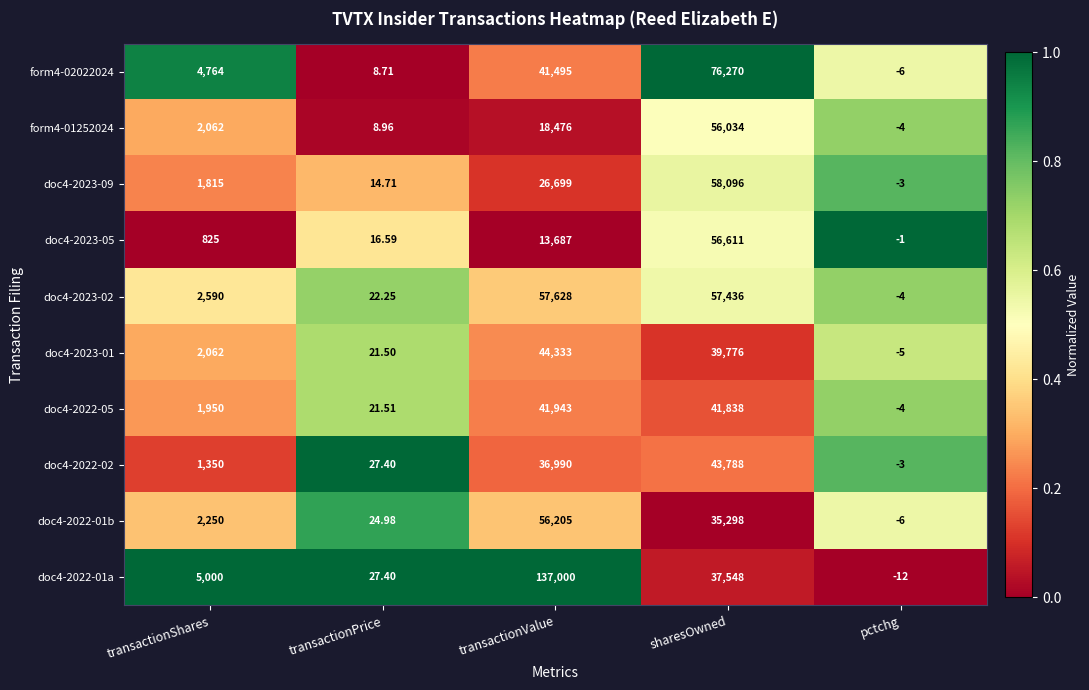

Which series has the largest range (max minus min)?

doc4-2022-01a